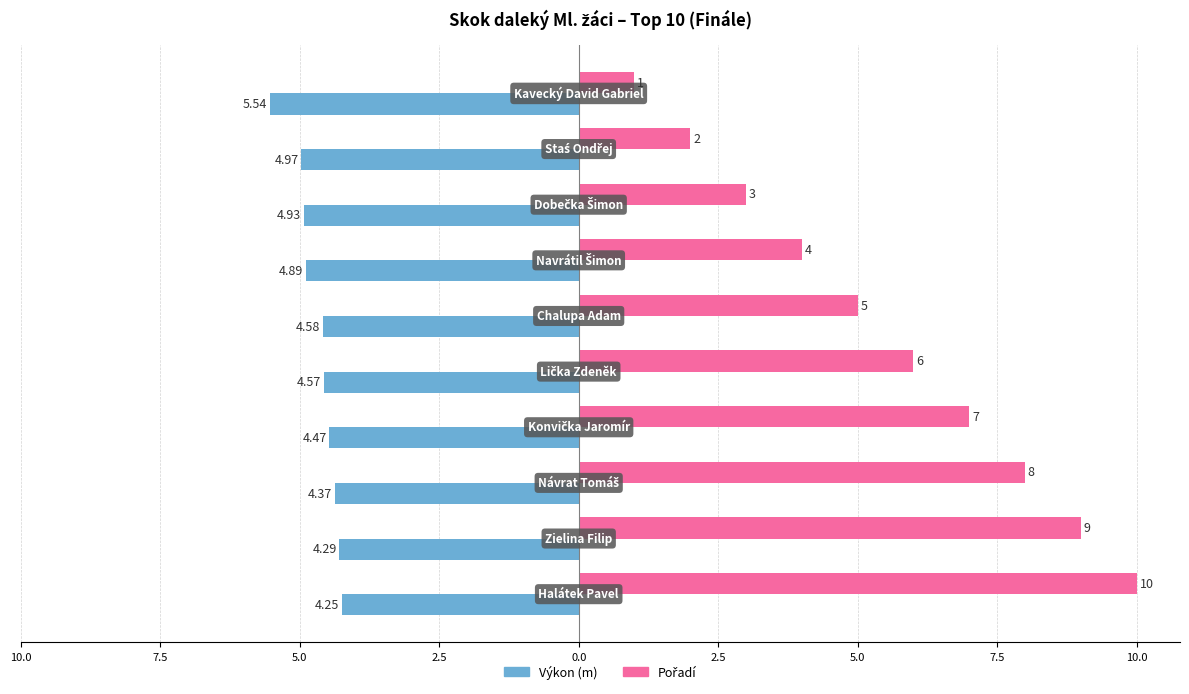

What are all the series names shown in the legend?

Výkon (m), Pořadí